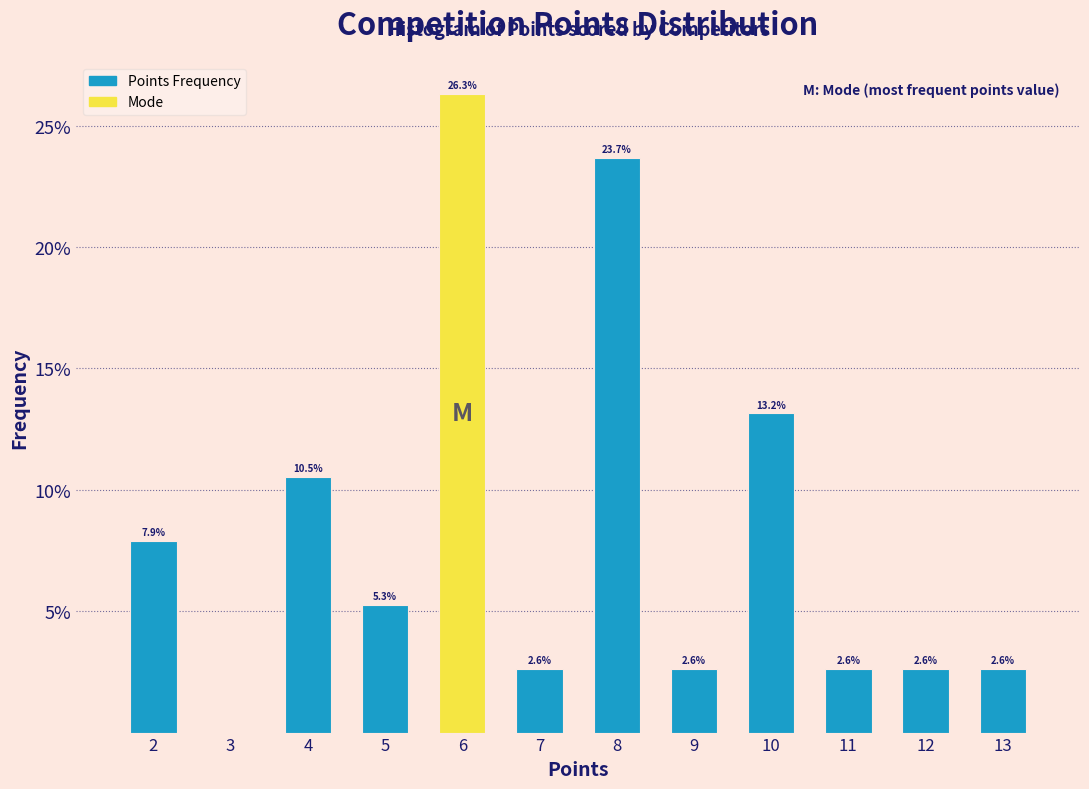

Reading right to left, list all the values displayed in this chart.

13=2.6	12=2.6	11=2.6	10=13.2	9=2.6	8=23.7	7=2.6	6=26.3	5=5.3	4=10.5	2=7.9